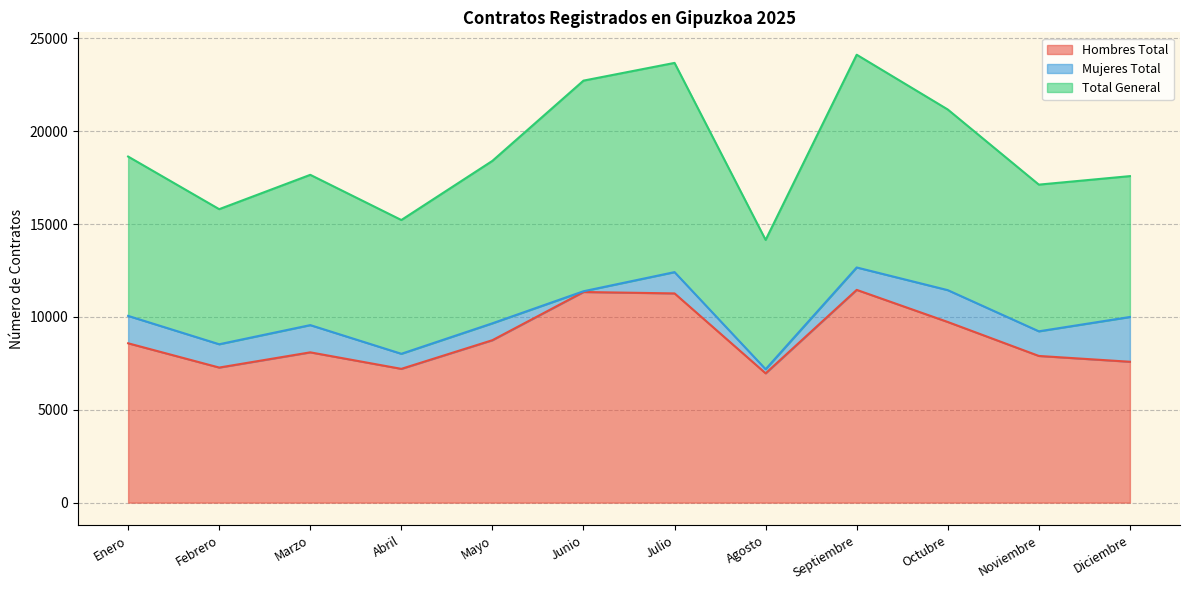

How many lines are shown in the chart?

3